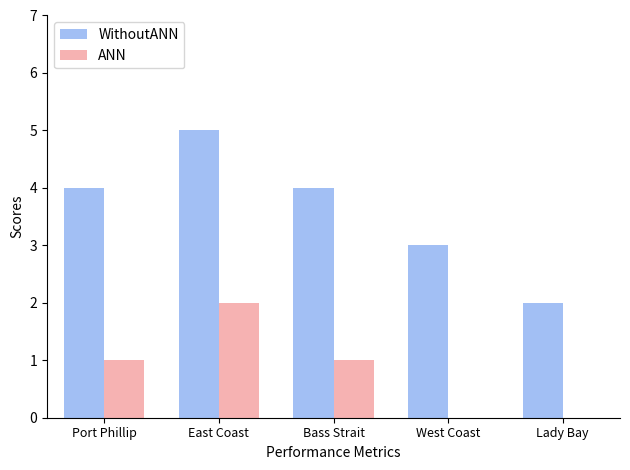

Count the number of categories in the chart.

5